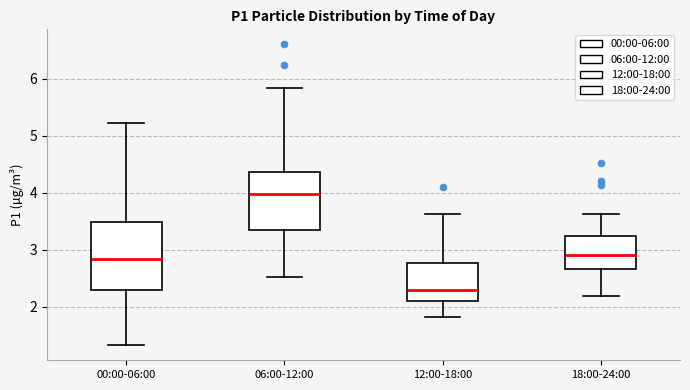

Comparing the boxes themselves (not the whiskers), which one is the tallest?

00:00-06:00